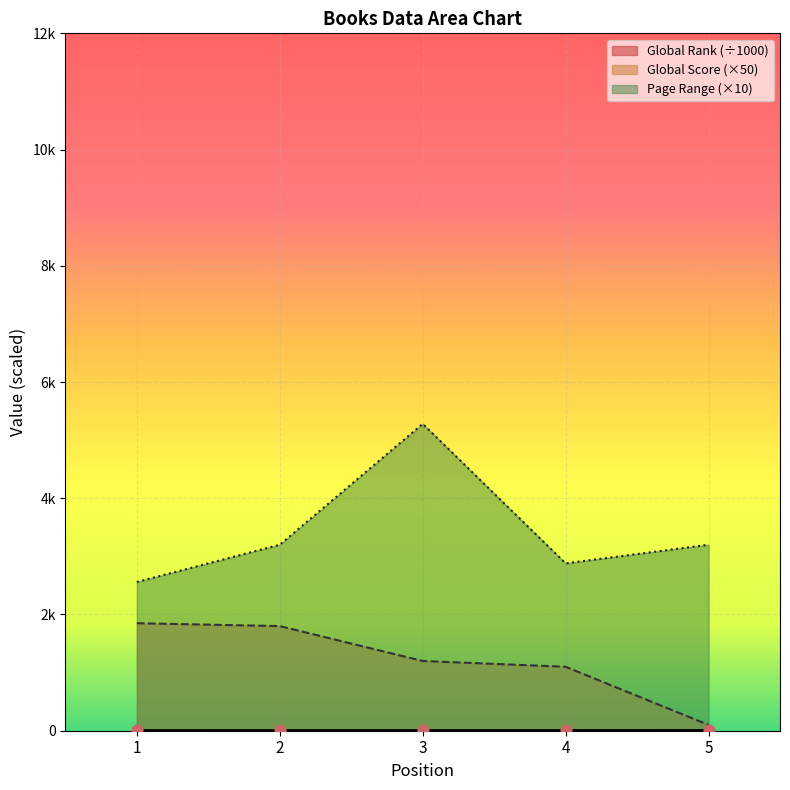

What are all the series names shown in the legend?

Global Rank, Global Score, Page Range